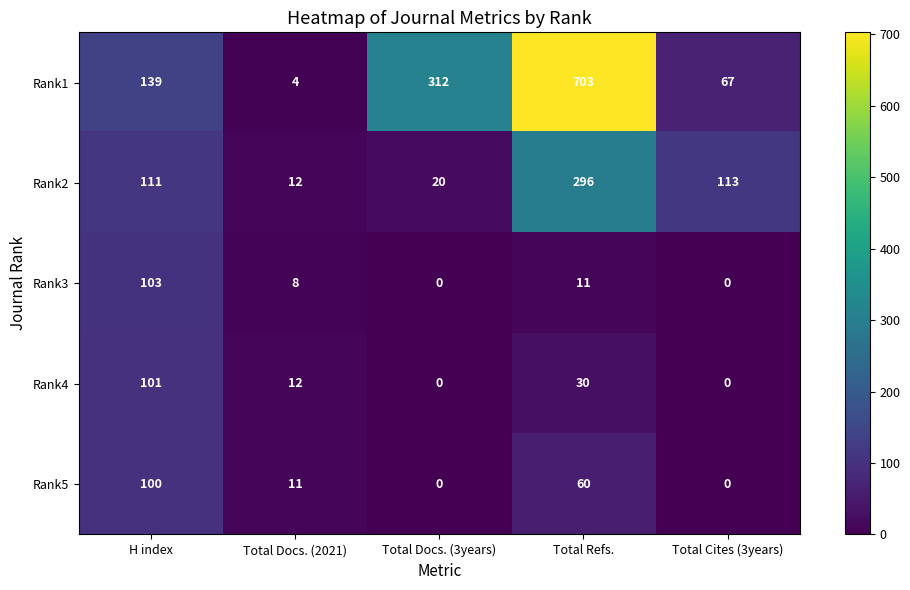

Where does the Rank4 series first go above 12?

H index